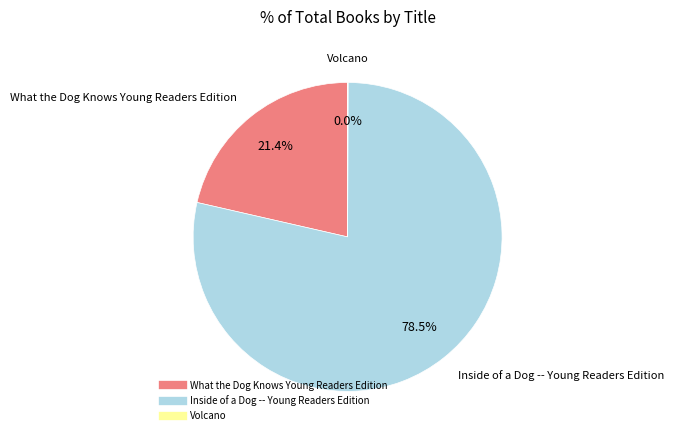

To the nearest percent, what portion does What the Dog Knows Young Readers Edition represent?

21%